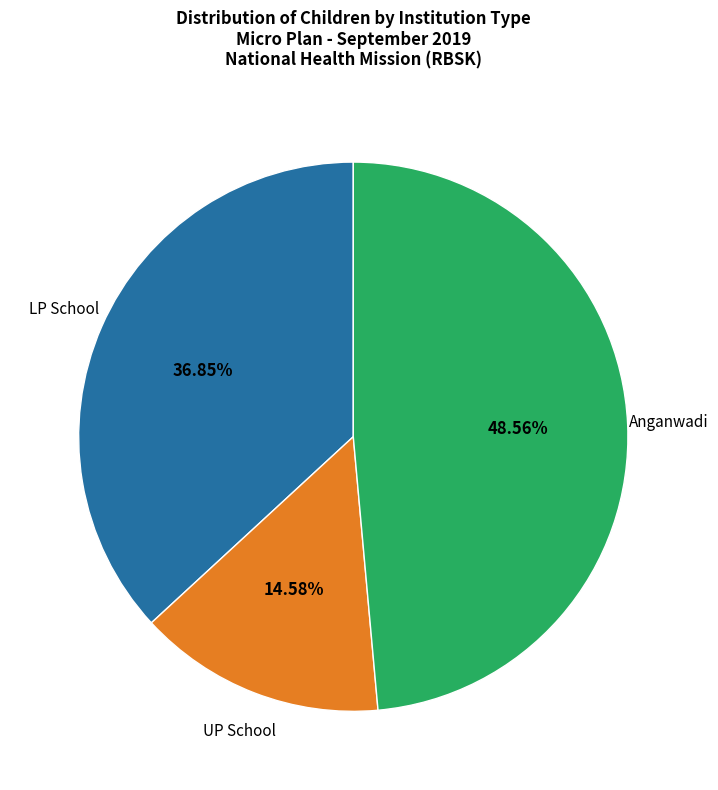

How many slices are in this pie chart?

3